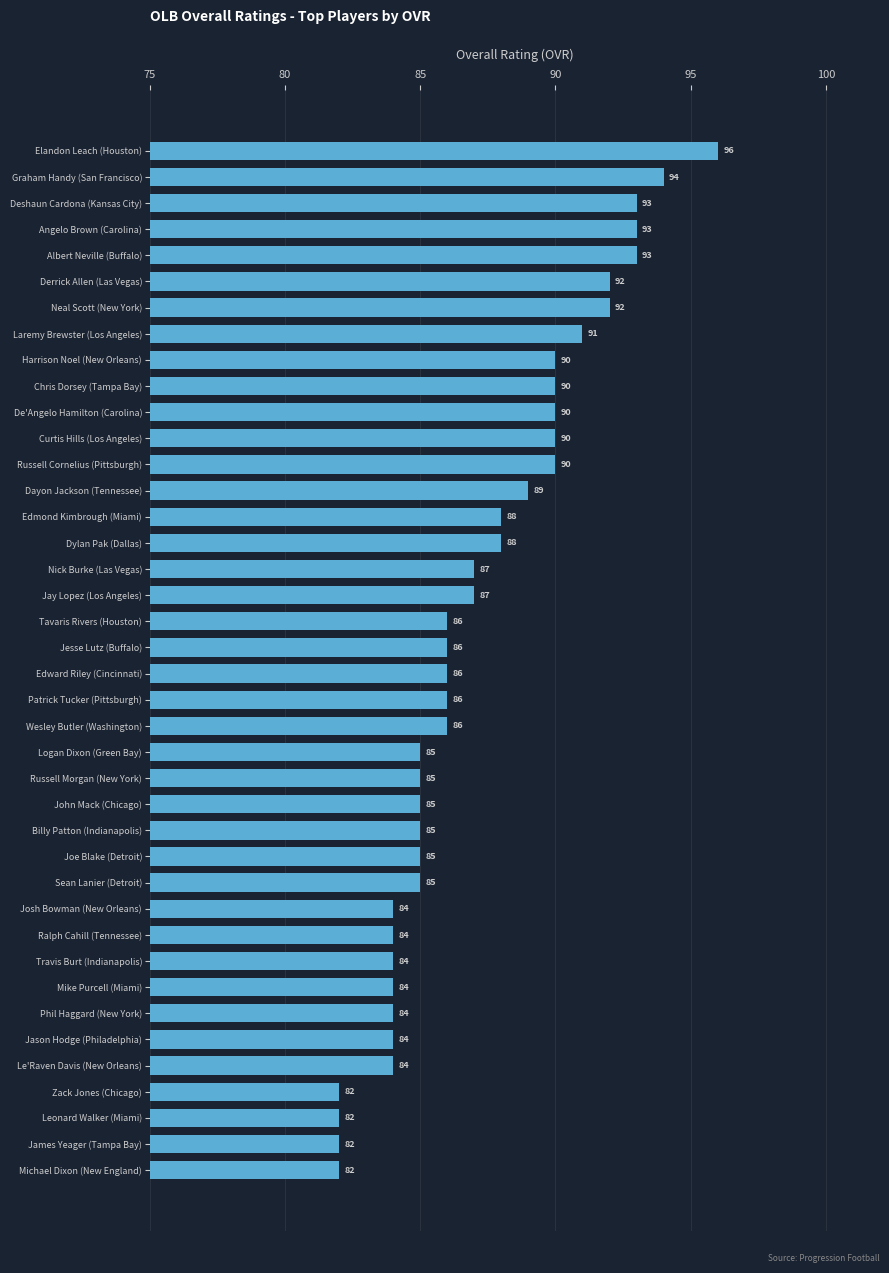

Reading bottom to top, list all the values displayed in this chart.

Michael Dixon (New England)=82	James Yeager (Tampa Bay)=82	Leonard Walker (Miami)=82	Zack Jones (Chicago)=82	Le'Raven Davis (New Orleans)=84	Jason Hodge (Philadelphia)=84	Phil Haggard (New York)=84	Mike Purcell (Miami)=84	Travis Burt (Indianapolis)=84	Ralph Cahill (Tennessee)=84	Josh Bowman (New Orleans)=84	Sean Lanier (Detroit)=85	Joe Blake (Detroit)=85	Billy Patton (Indianapolis)=85	John Mack (Chicago)=85	Russell Morgan (New York)=85	Logan Dixon (Green Bay)=85	Wesley Butler (Washington)=86	Patrick Tucker (Pittsburgh)=86	Edward Riley (Cincinnati)=86	Jesse Lutz (Buffalo)=86	Tavaris Rivers (Houston)=86	Jay Lopez (Los Angeles)=87	Nick Burke (Las Vegas)=87	Dylan Pak (Dallas)=88	Edmond Kimbrough (Miami)=88	Dayon Jackson (Tennessee)=89	Russell Cornelius (Pittsburgh)=90	Curtis Hills (Los Angeles)=90	De'Angelo Hamilton (Carolina)=90	Chris Dorsey (Tampa Bay)=90	Harrison Noel (New Orleans)=90	Laremy Brewster (Los Angeles)=91	Neal Scott (New York)=92	Derrick Allen (Las Vegas)=92	Albert Neville (Buffalo)=93	Angelo Brown (Carolina)=93	Deshaun Cardona (Kansas City)=93	Graham Handy (San Francisco)=94	Elandon Leach (Houston)=96